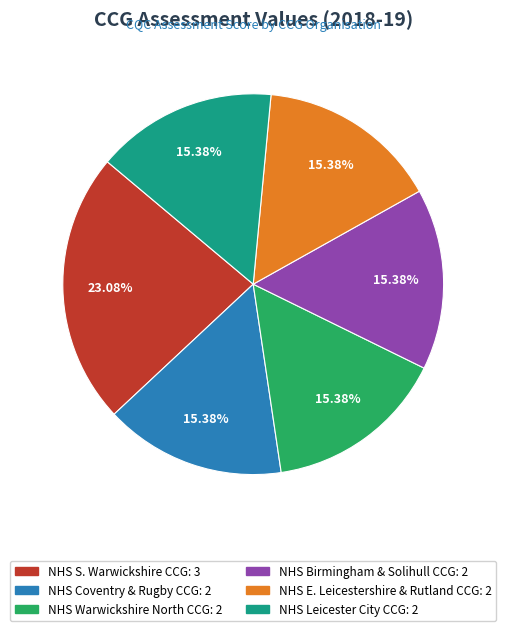

Is there any slice that represents more than half of the pie?

No